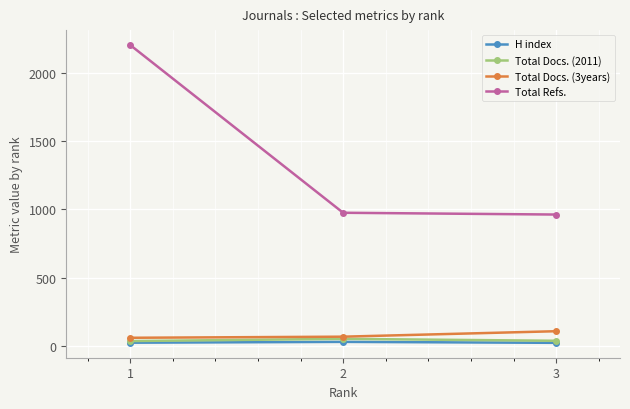

The value of Total Docs. (2011) at 2 is 52. True or false?

True